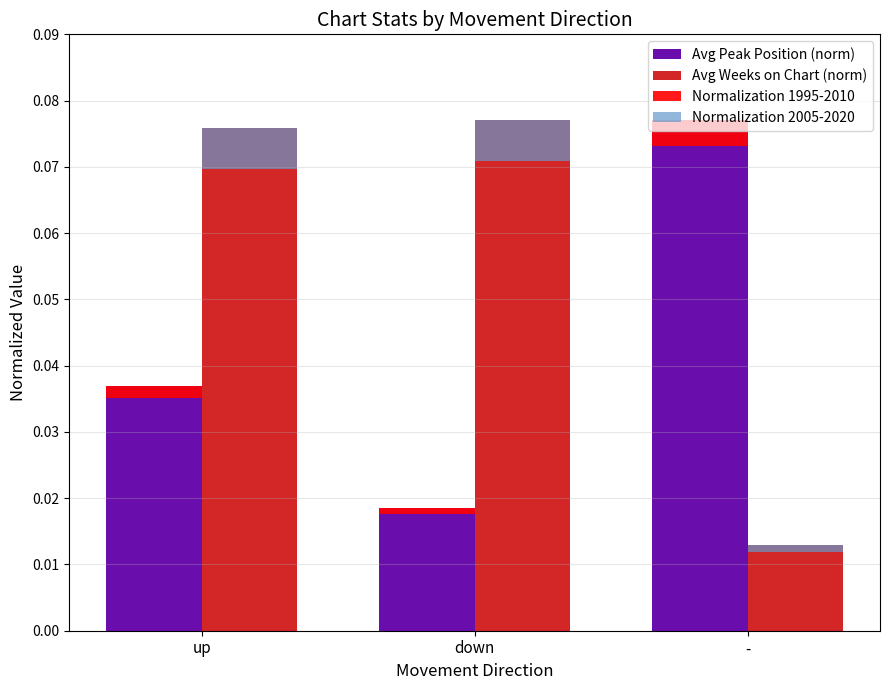

Between down and -, which series saw the biggest shift?

Avg Weeks on Chart (norm)